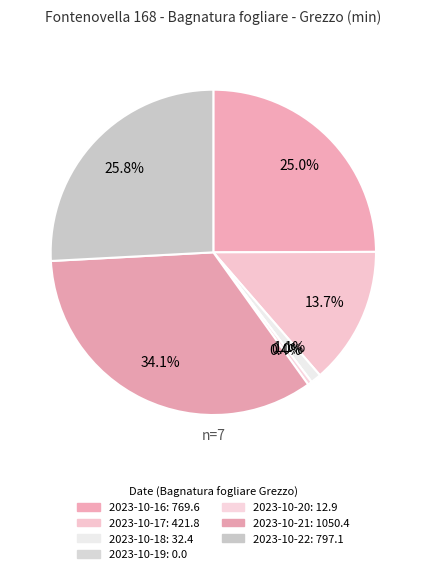

How many segments does this pie chart have?

7